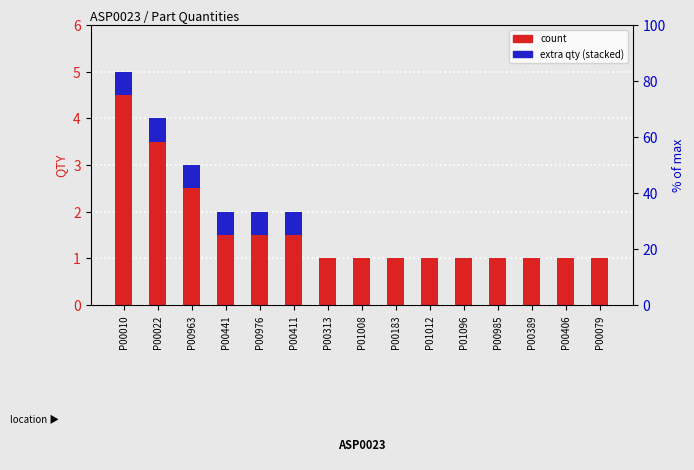

Which label corresponds to the smallest value in the chart?

P00313